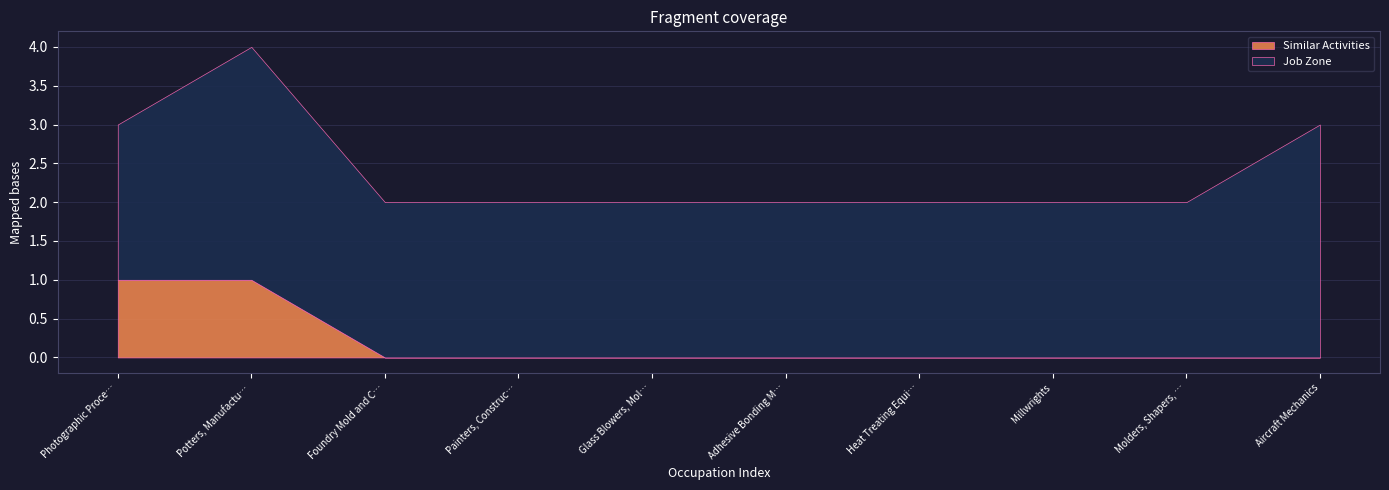

What are all the series names shown in the legend?

Similar Activities, Job Zone